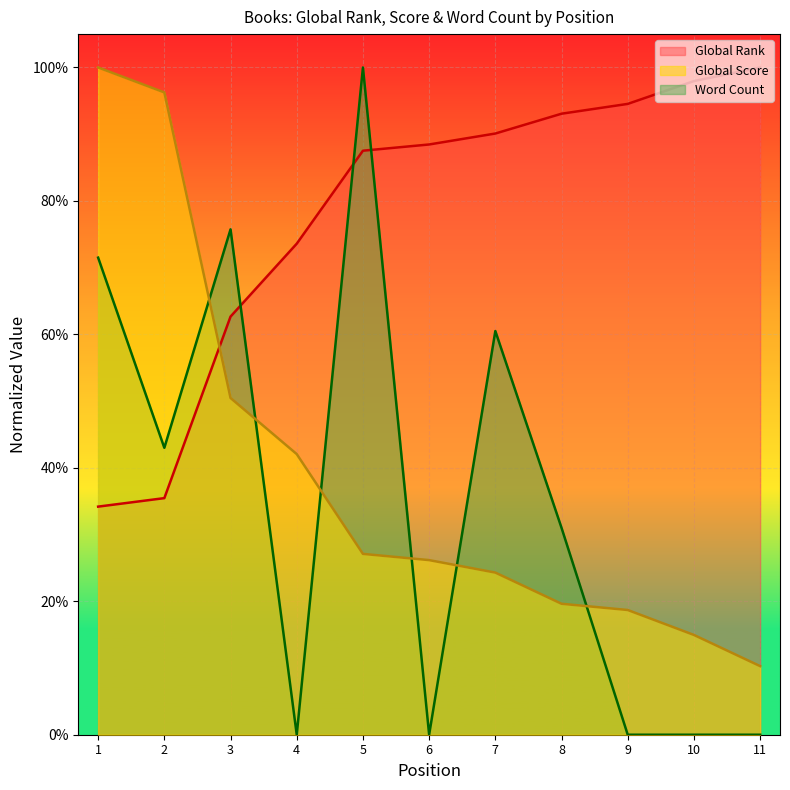

What is the spread (max minus min) of values at 9?

0.9